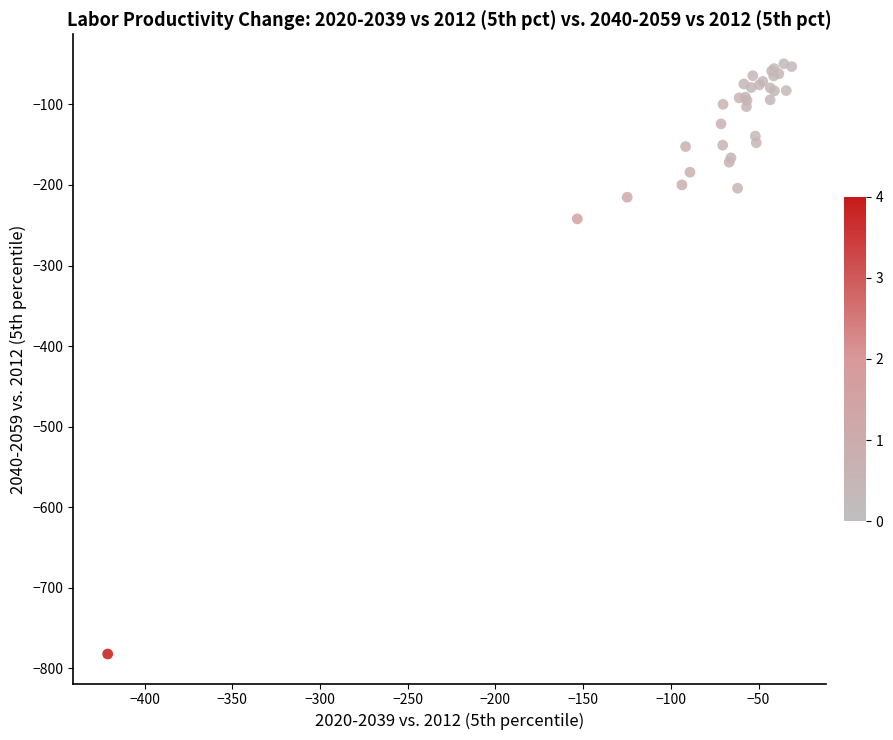

What Y value in the scatter plot is closest to -415?

-242.1